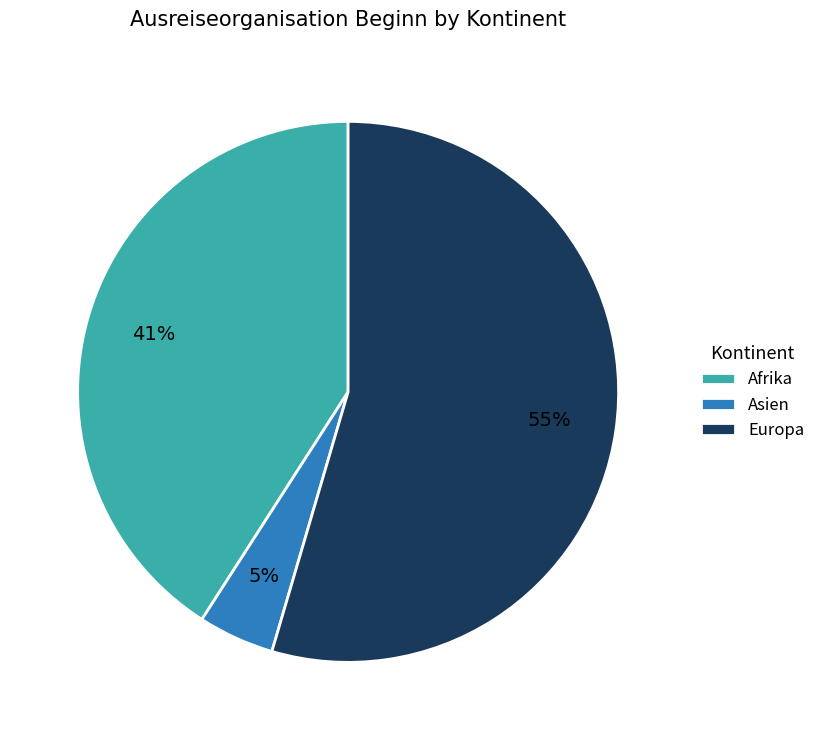

Is the sum of Europa and Afrika greater than half?

Yes